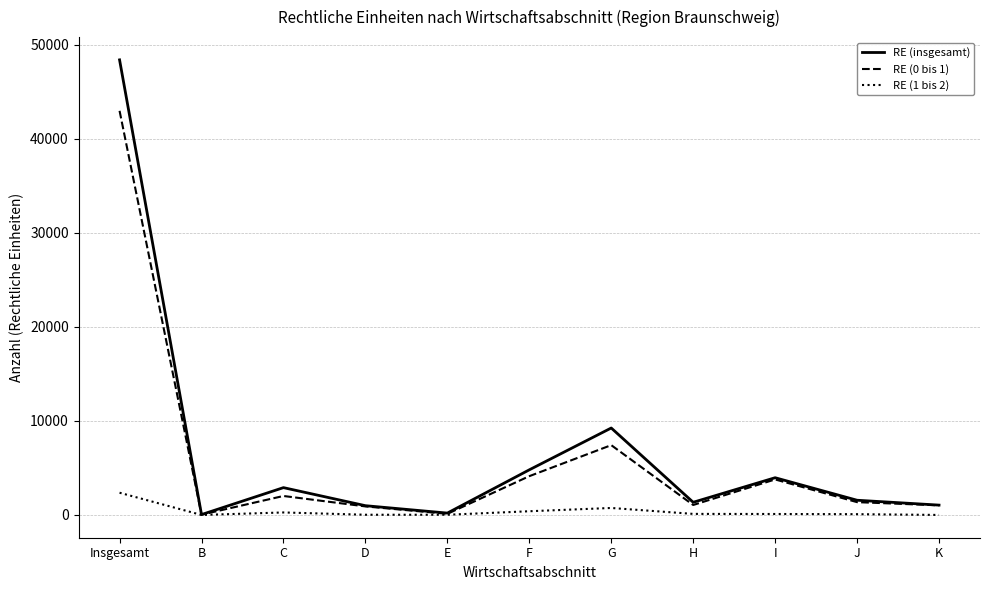

Which series has the largest range (max minus min)?

RE (insgesamt)